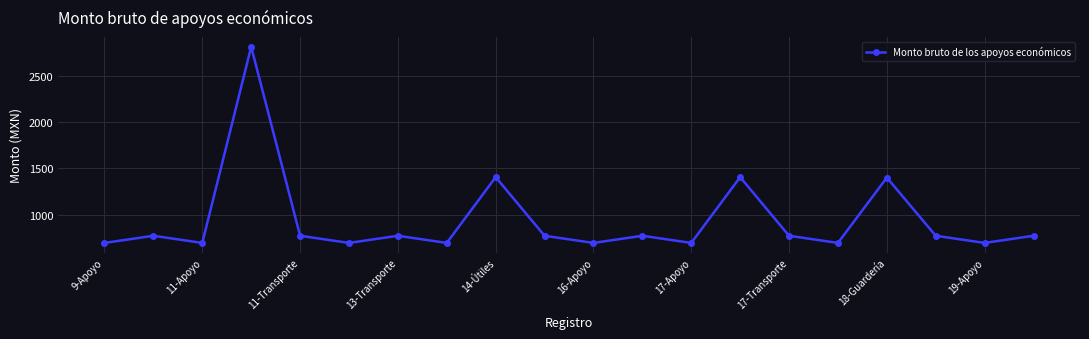

Does the chart display data point markers on the line(s)?

Yes